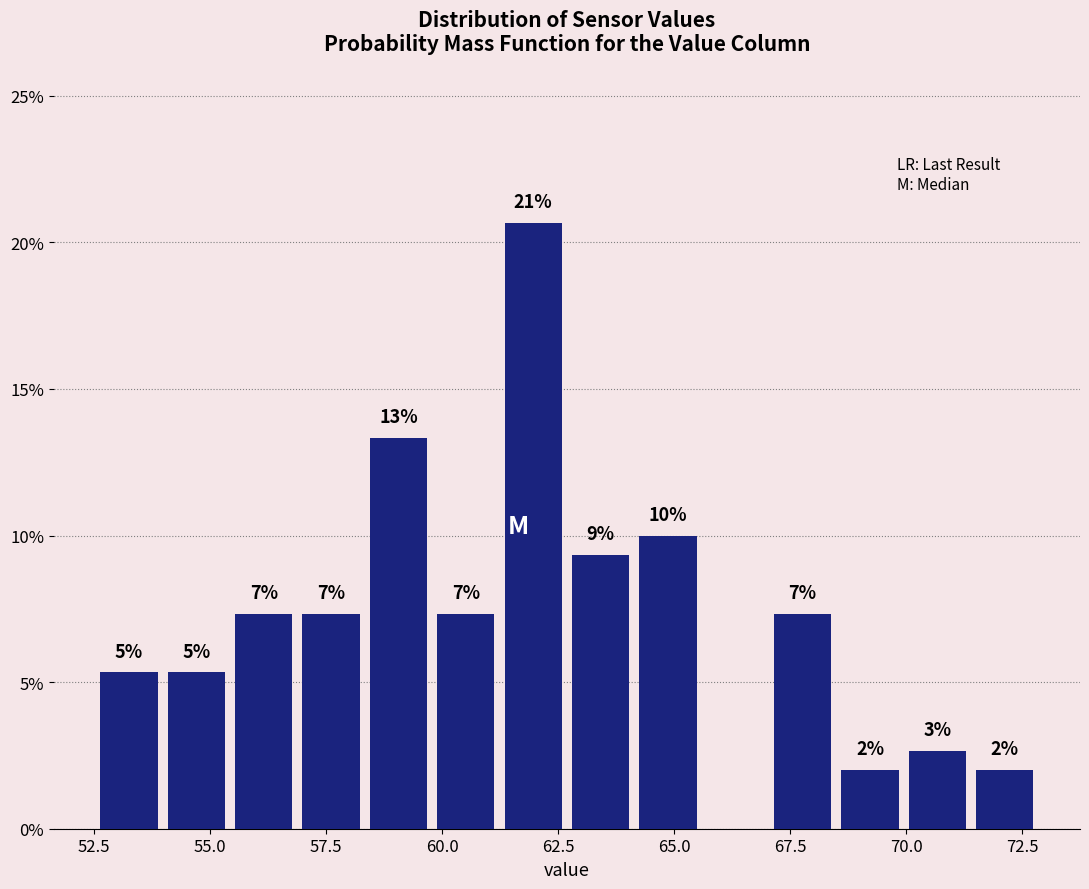

Around what value on the x-axis is the tallest bar? Give the approximate position of its centre, as read against the axis.

62.0